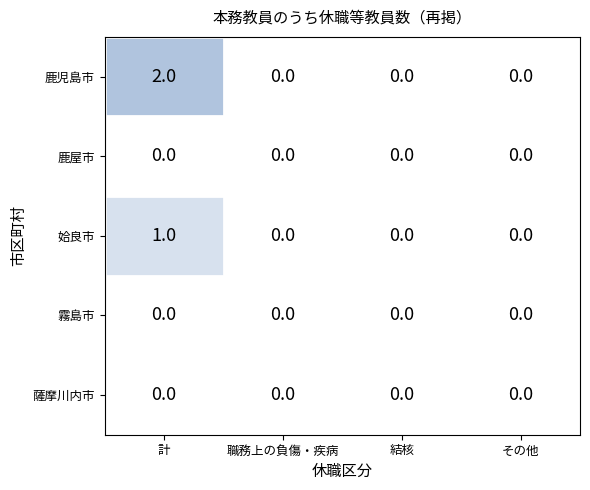

Which label corresponds to the largest value in the chart?

計